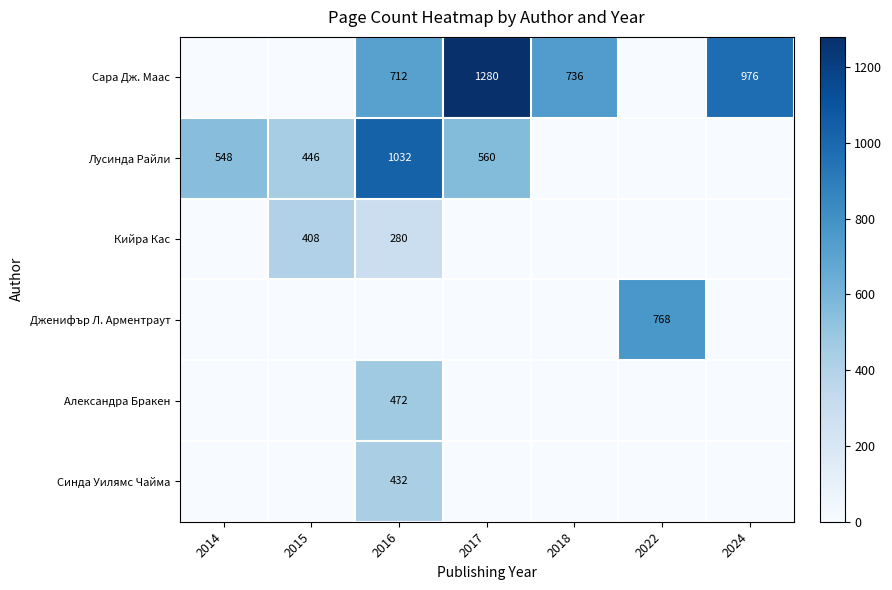

What is the maximum value shown in the chart?

1280